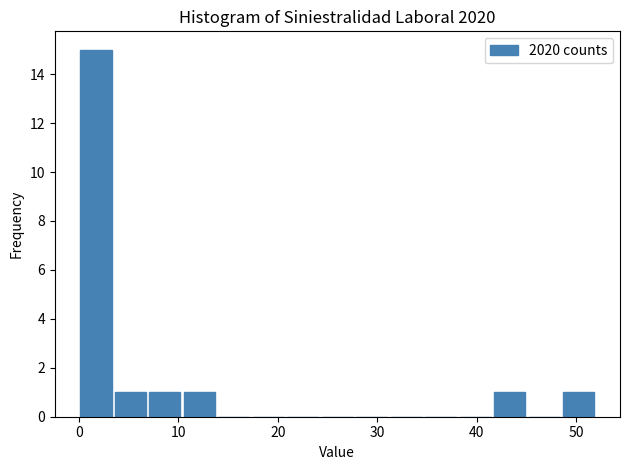

Around what value on the x-axis is the tallest bar? Give the approximate position of its centre, as read against the axis.

2